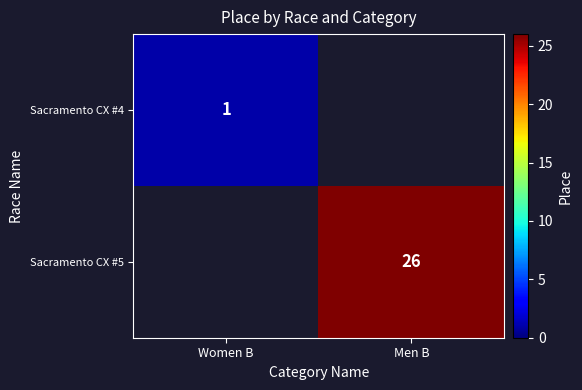

Is it true that Sacramento CX #5 equals 26 at Men B?

True